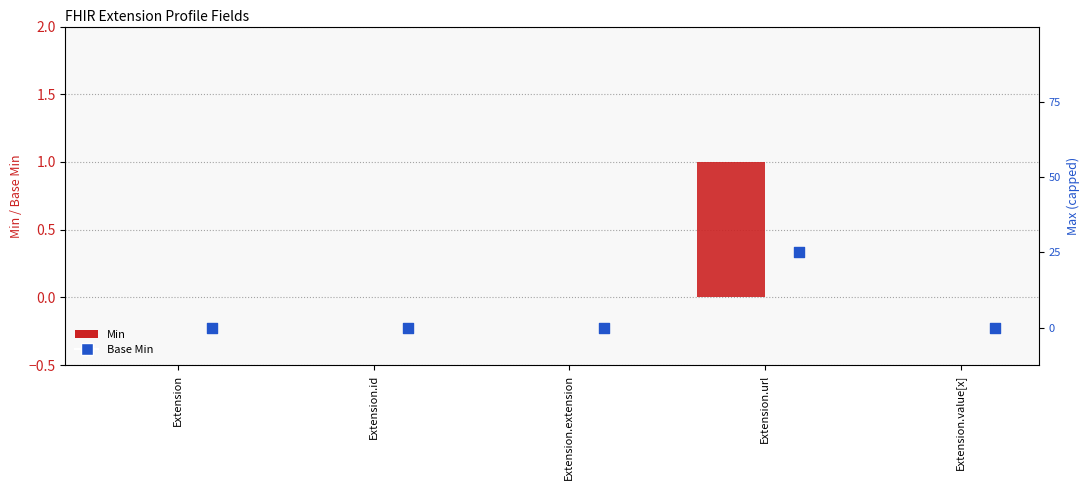

Which series contains the lowest Y value?

Min